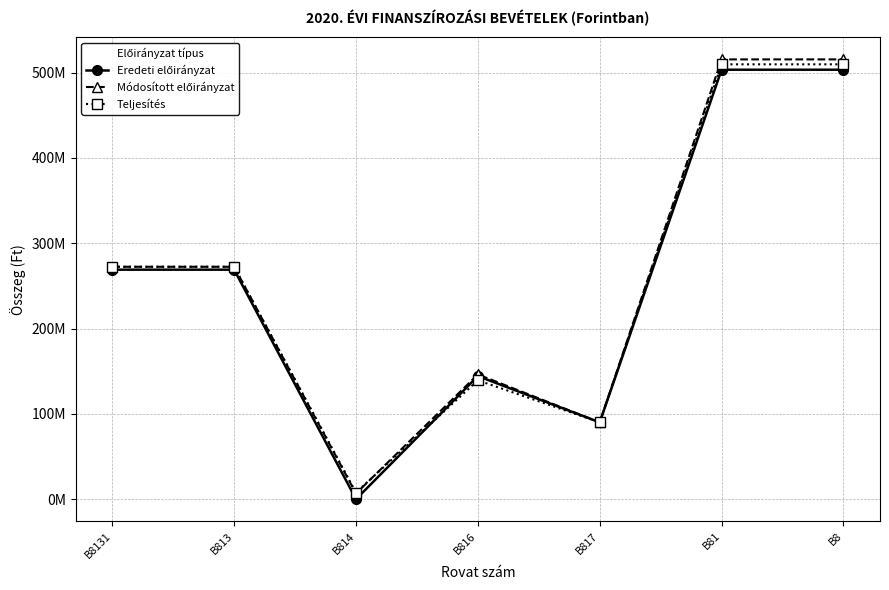

Reading left to right, what are all the values shown in this chart?

Eredeti előirányzat: B8131=269000000	B813=269000000	B814=0	B816=144249043	B817=90100000	B81=503349043	B8=503349043
Módosított előirányzat: B8131=272413867	B813=272413867	B814=6679997	B816=146249043	B817=90100000	B81=515442907	B8=515442907
Teljesítés: B8131=272413867	B813=272413867	B814=7815858	B816=139333007	B817=90100000	B81=509662732	B8=509662732